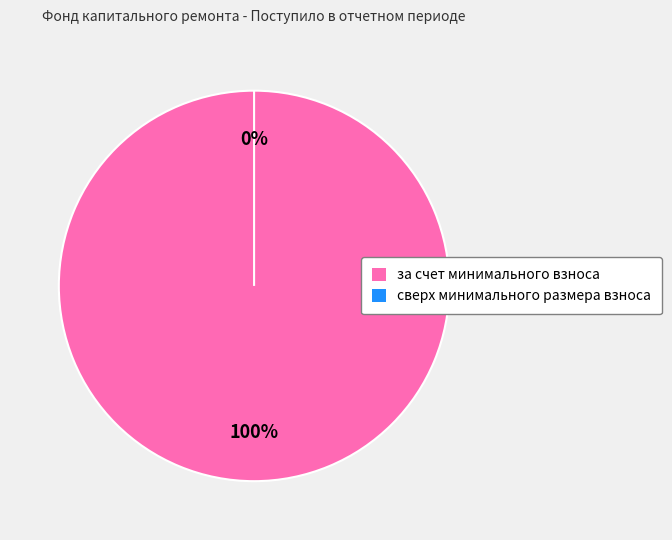

Do за счет минимального взноса and сверх минимального размера взноса together represent more than half of the pie?

Yes